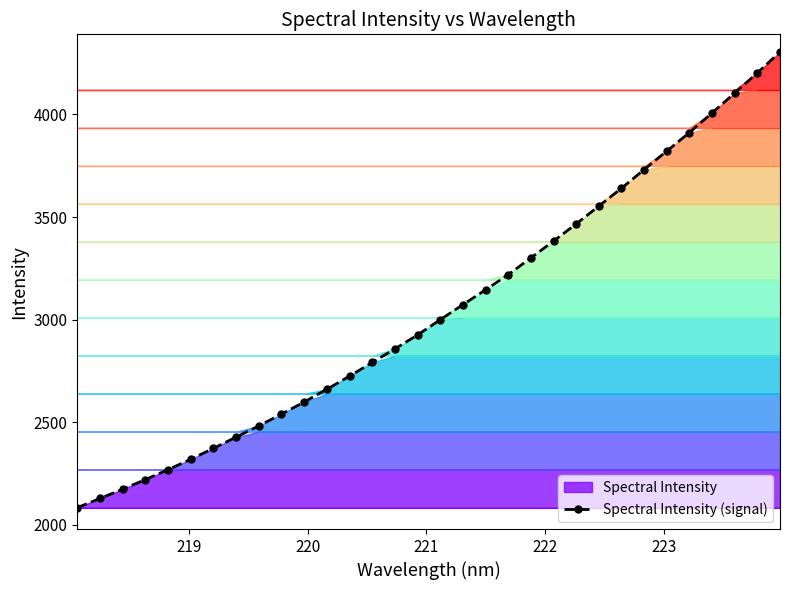

What is the minimum value for Spectral Intensity (signal)?

2084.1